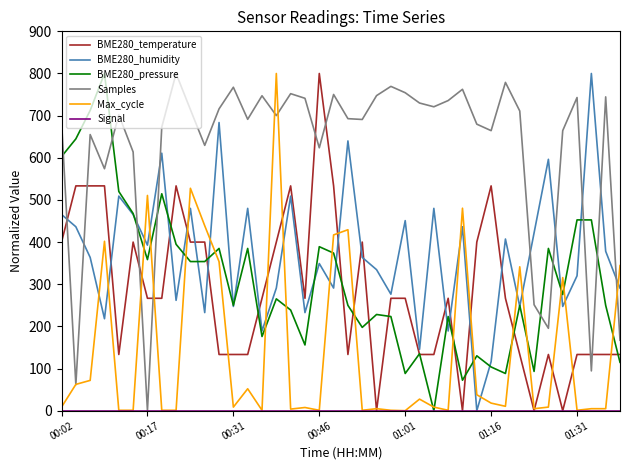

At how many categories does at least one series exceed 453?

38